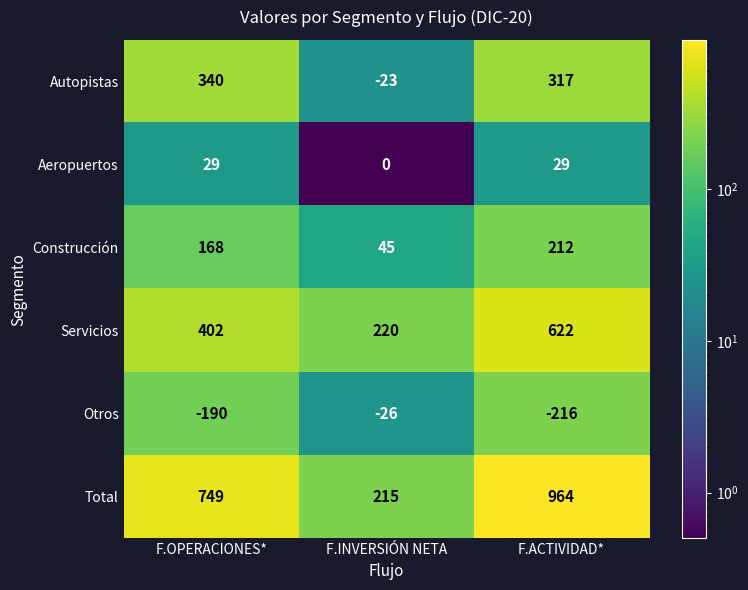

What is the greatest value displayed?

964